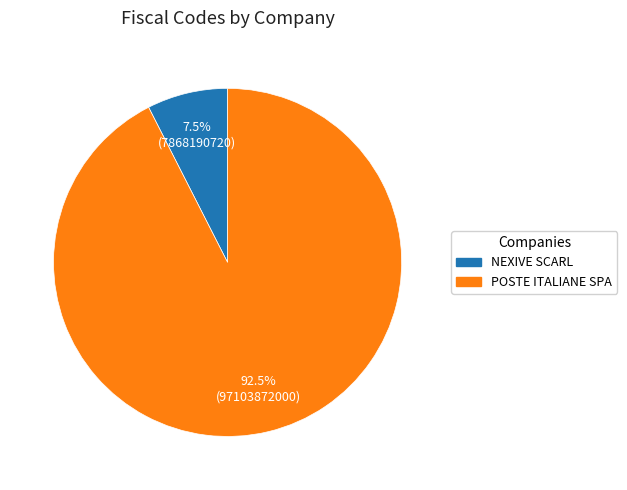

Is the sum of POSTE ITALIANE SPA and NEXIVE SCARL greater than half?

Yes